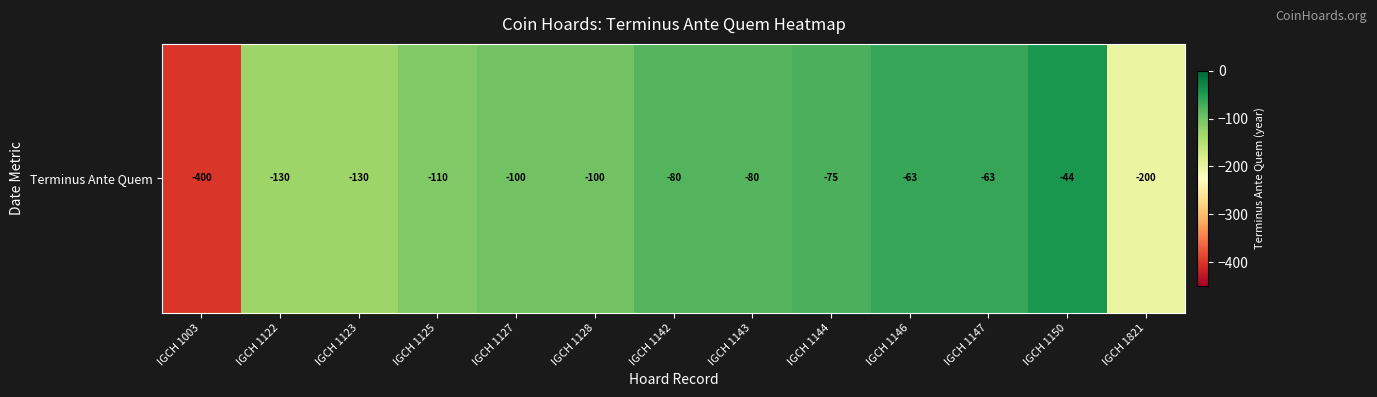

List the labels in order of value, largest first.

IGCH 1150, IGCH 1146, IGCH 1147, IGCH 1144, IGCH 1142, IGCH 1143, IGCH 1127, IGCH 1128, IGCH 1125, IGCH 1122, IGCH 1123, IGCH 1821, IGCH 1003